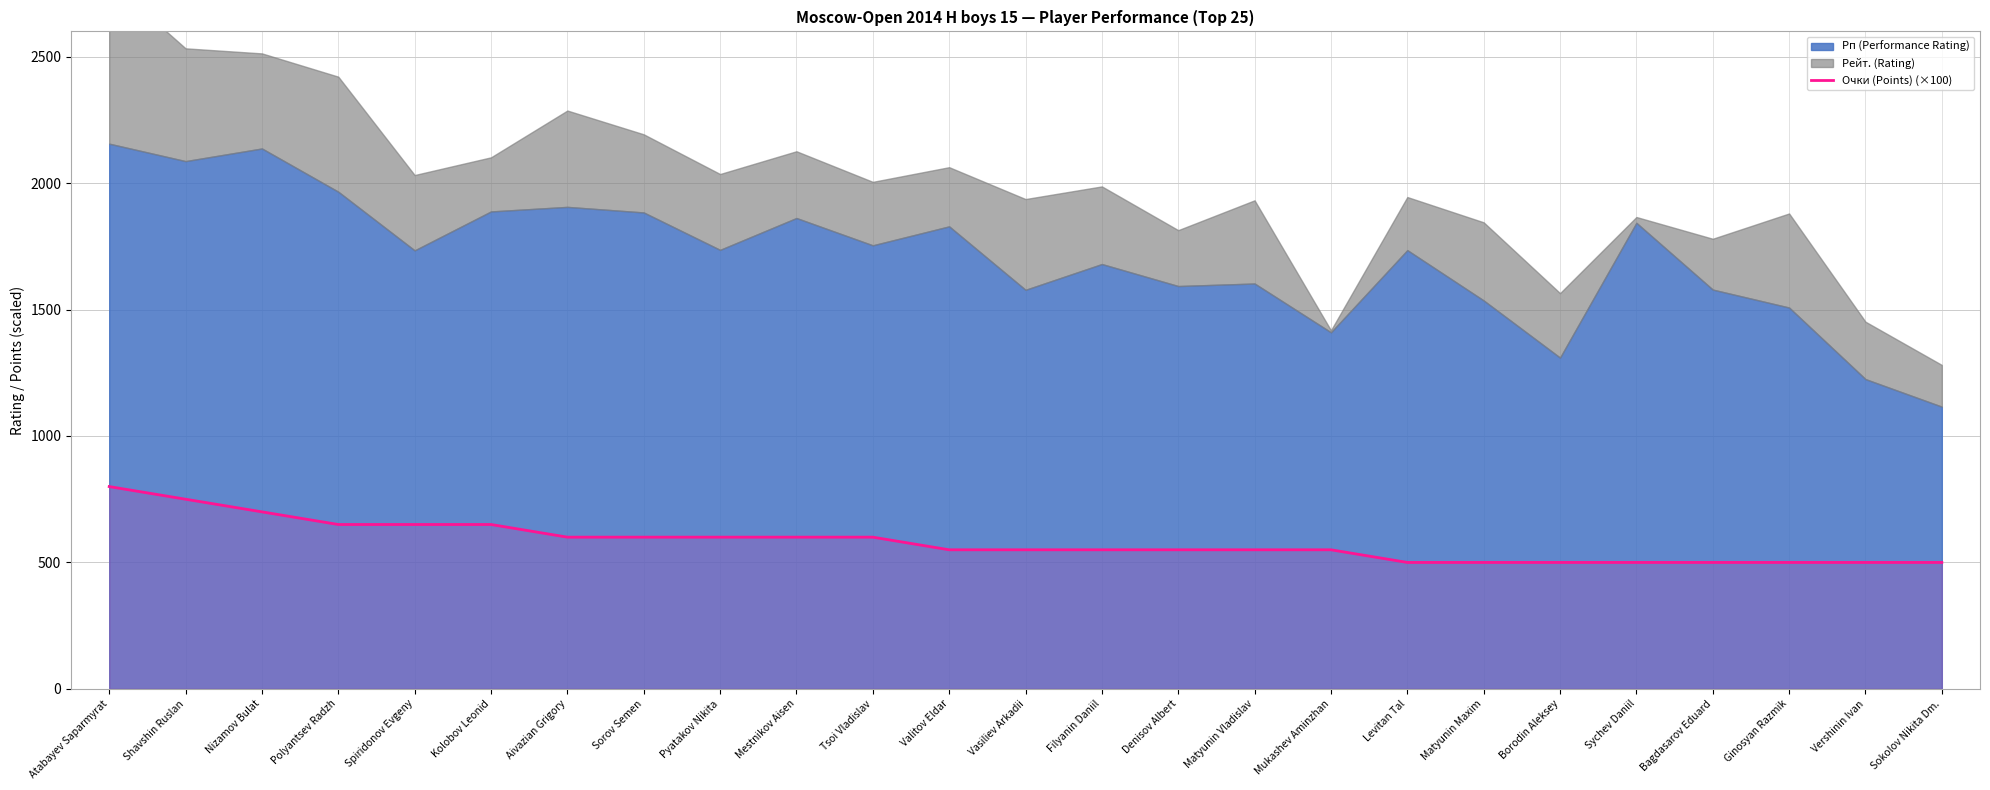

Reading left to right, extract all data points from this chart.

Atabayev Saparmyrat=800	Shavshin Ruslan=750	Nizamov Bulat=700	Polyantsev Radzh=650	Spiridonov Evgeny=650	Kolobov Leonid=650	Aivazian Grigory=600	Sorov Semen=600	Pyatakov Nikita=600	Mestnikov Aisen=600	Tsoi Vladislav=600	Valitov Eldar=550	Vasiliev Arkadii=550	Filyanin Daniil=550	Denisov Albert=550	Matyunin Vladislav=550	Mukashev Aminzhan=550	Levitan Tal=500	Matyunin Maxim=500	Borodin Aleksey=500	Sychev Daniil=500	Bagdasarov Eduard=500	Ginosyan Razmik=500	Vershinin Ivan=500	Sokolov Nikita Dm.=500